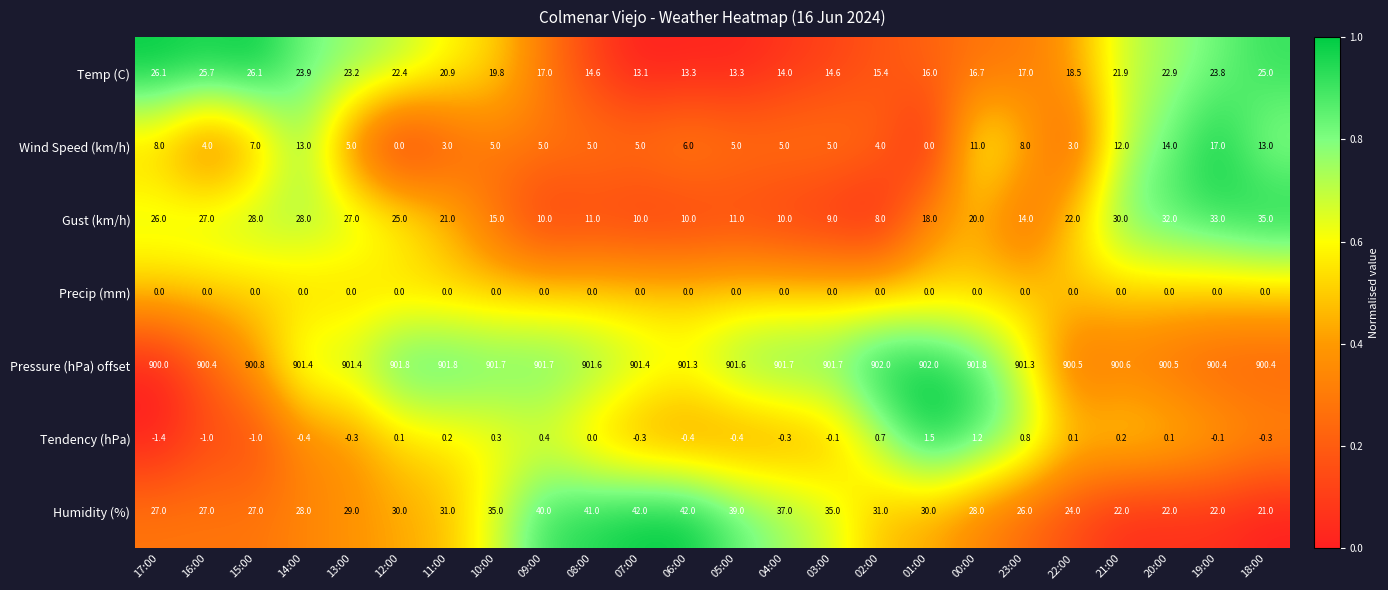

Which series has the widest spread of values?

Gust (km/h)